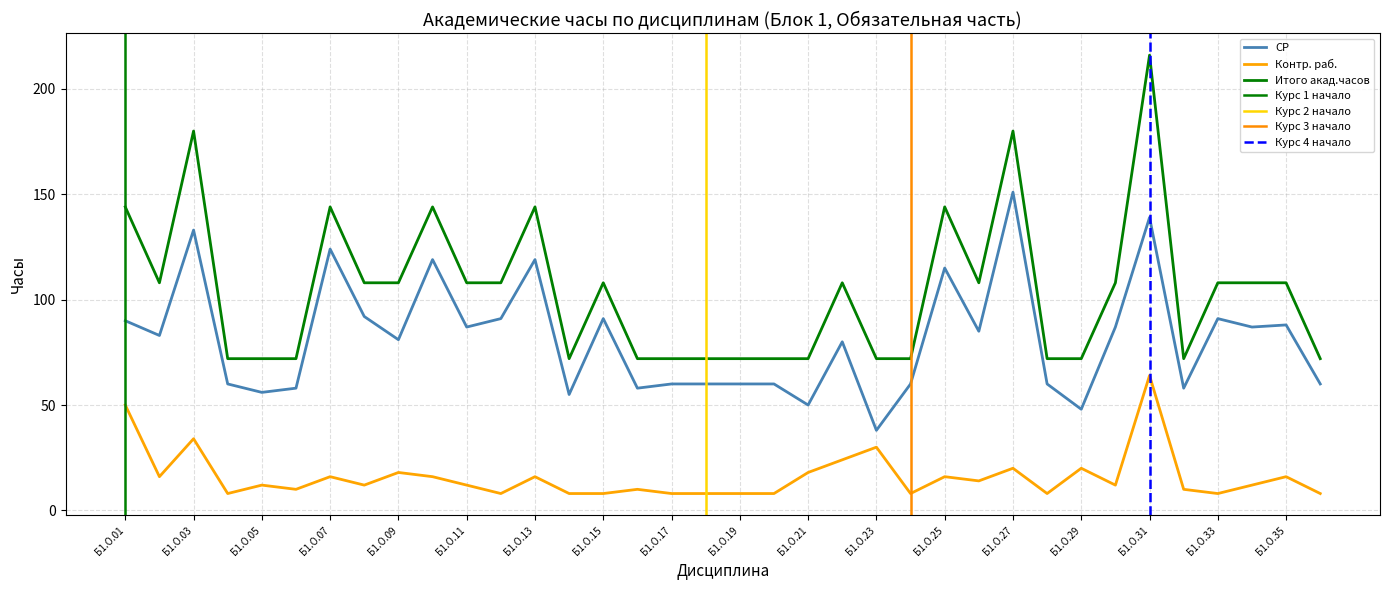

Is it true that Итого акад.часов equals 127 at Б1.О.04?

False